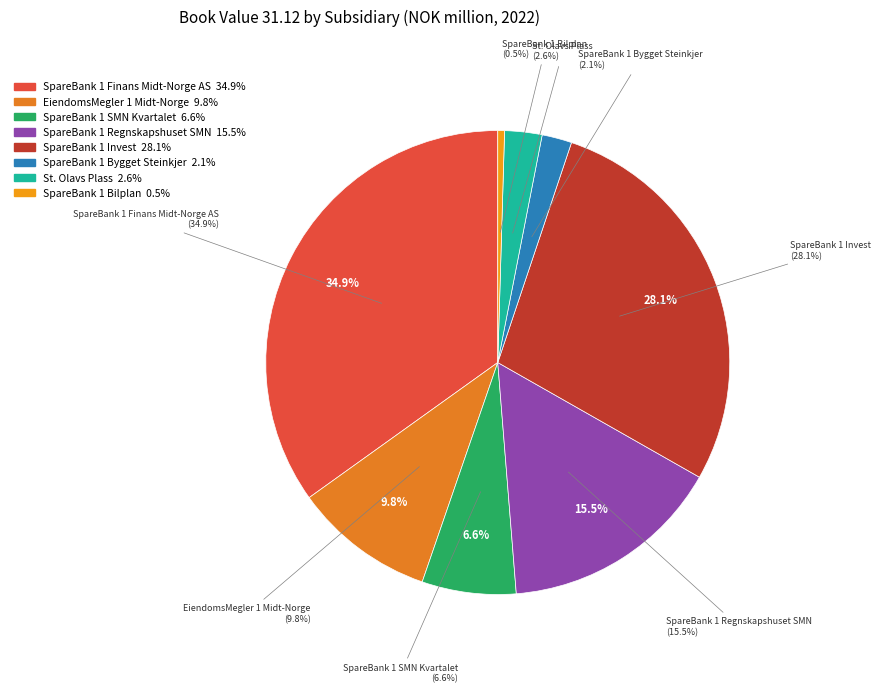

Rank the categories by value from highest to lowest.

SpareBank 1 Finans Midt-Norge AS, SpareBank 1 Invest, SpareBank 1 Regnskapshuset SMN, EiendomsMegler 1 Midt-Norge, SpareBank 1 SMN Kvartalet, St. Olavs Plass, SpareBank 1 Bygget Steinkjer, SpareBank 1 Bilplan